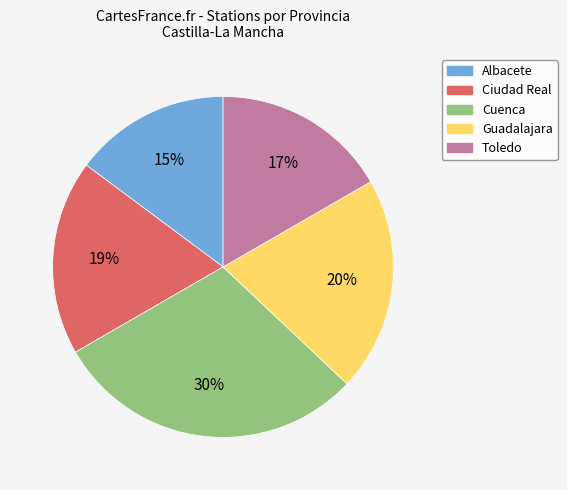

Is Ciudad Real the majority of the pie?

No